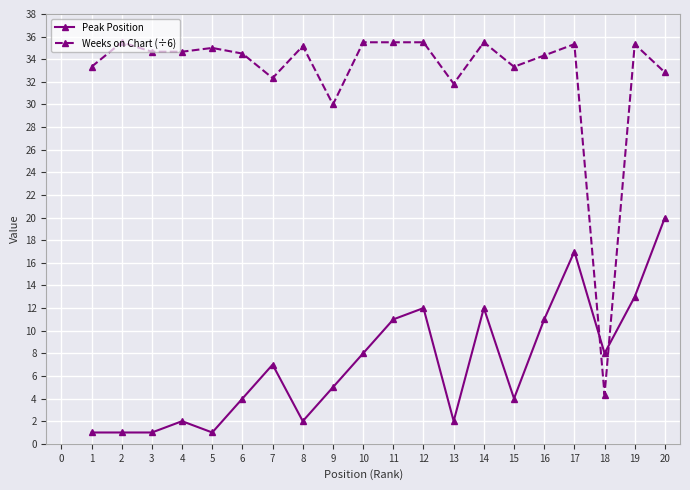

What is the smallest value displayed?

1.0